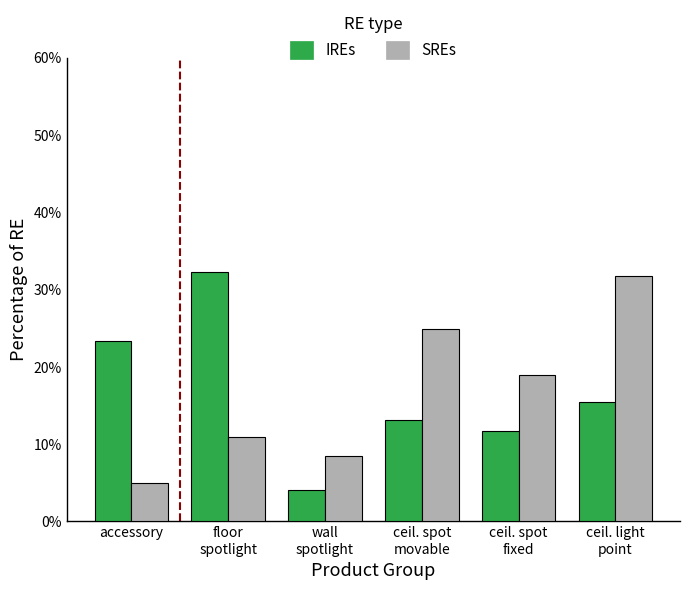

What are all the series names shown in the legend?

IREs, SREs